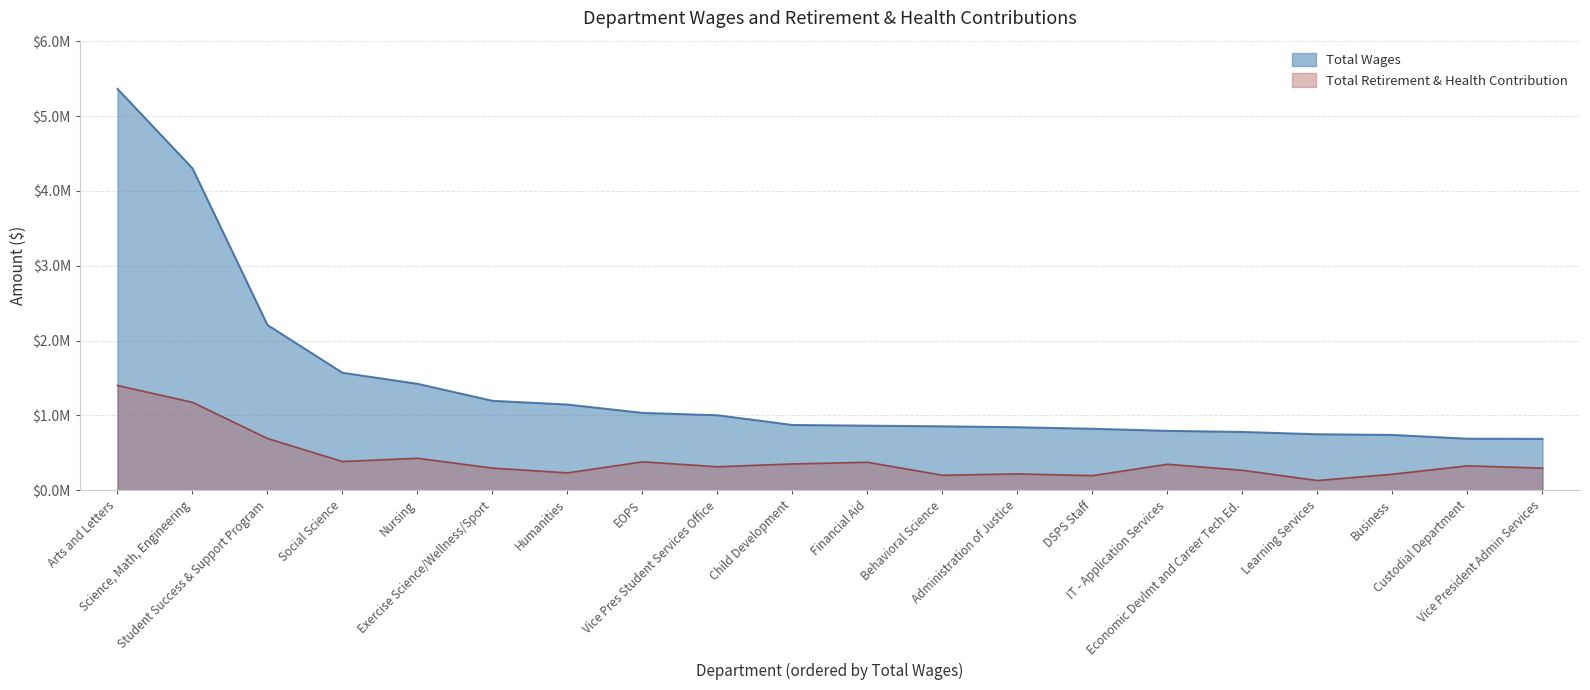

Rank the series at Administration of Justice from lowest to highest value.

Total Retirement & Health Contribution, Total Wages